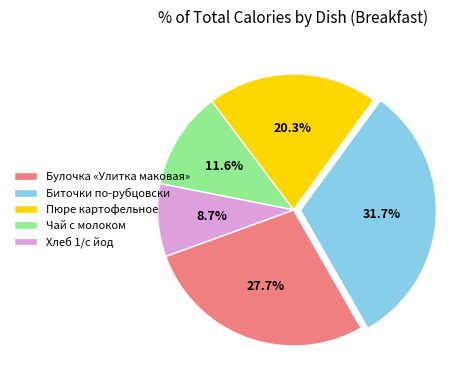

How many segments does this pie chart have?

5